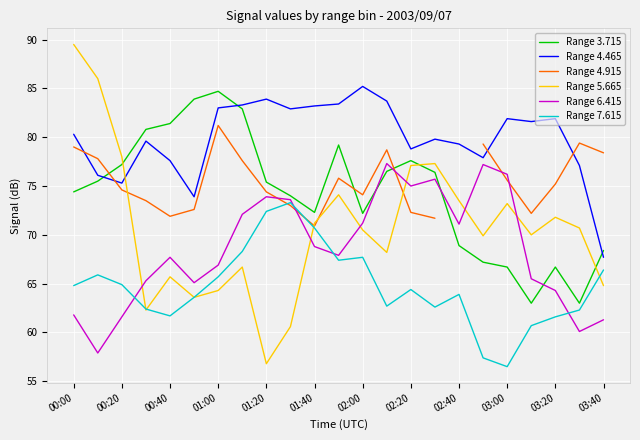

What is the difference between the second highest and minimum values in the Range 6.415 series?

19.3